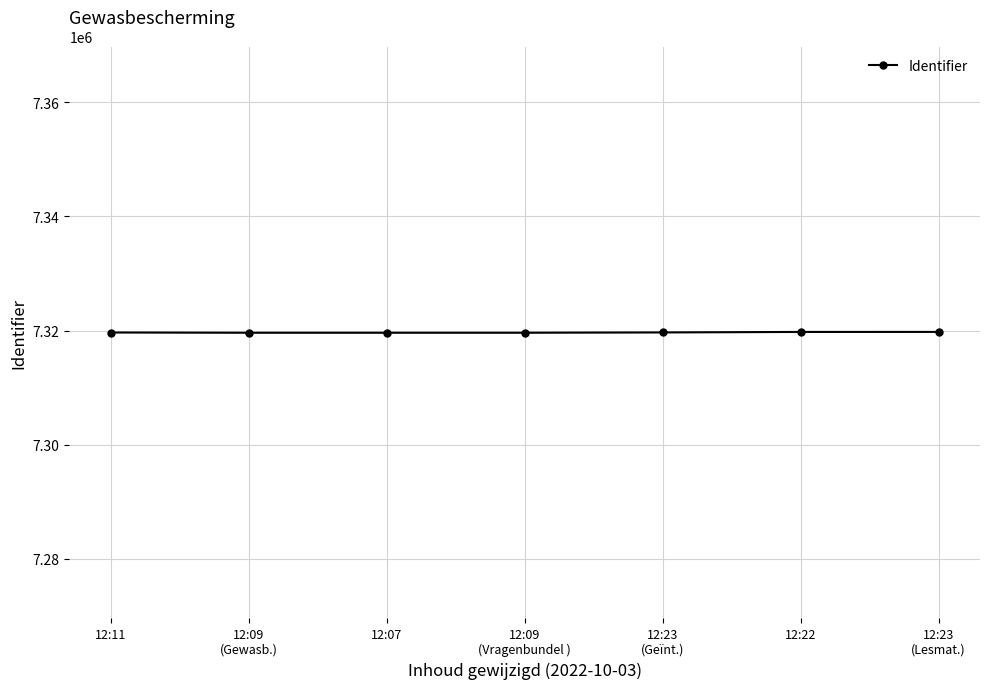

What is the label of the 2nd point from the left?

12:09
(Gewasb.)